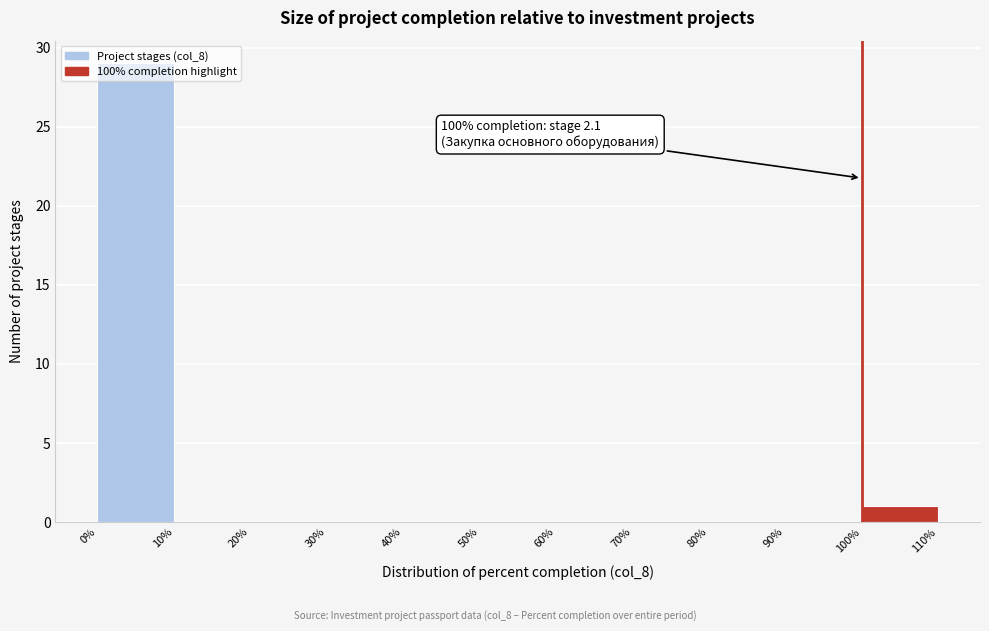

Over which range of the x-axis is the bar tallest?

0% to 10%